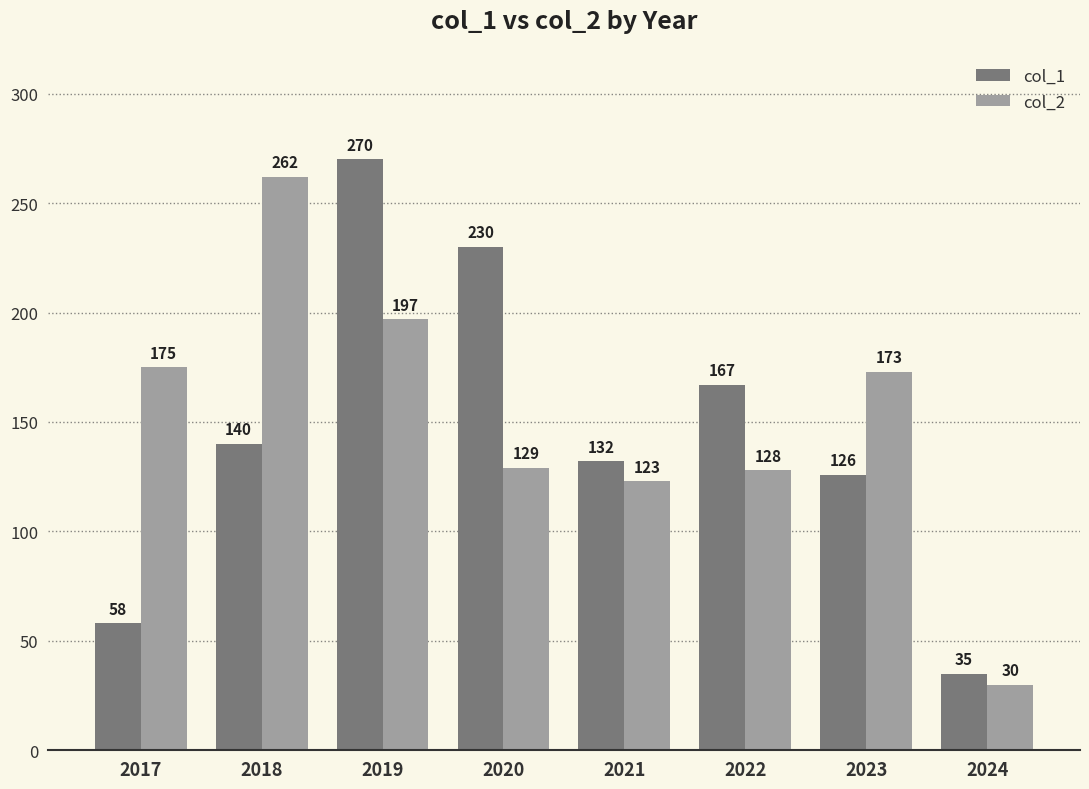

Where is col_1 nearest to the value 152?

2018